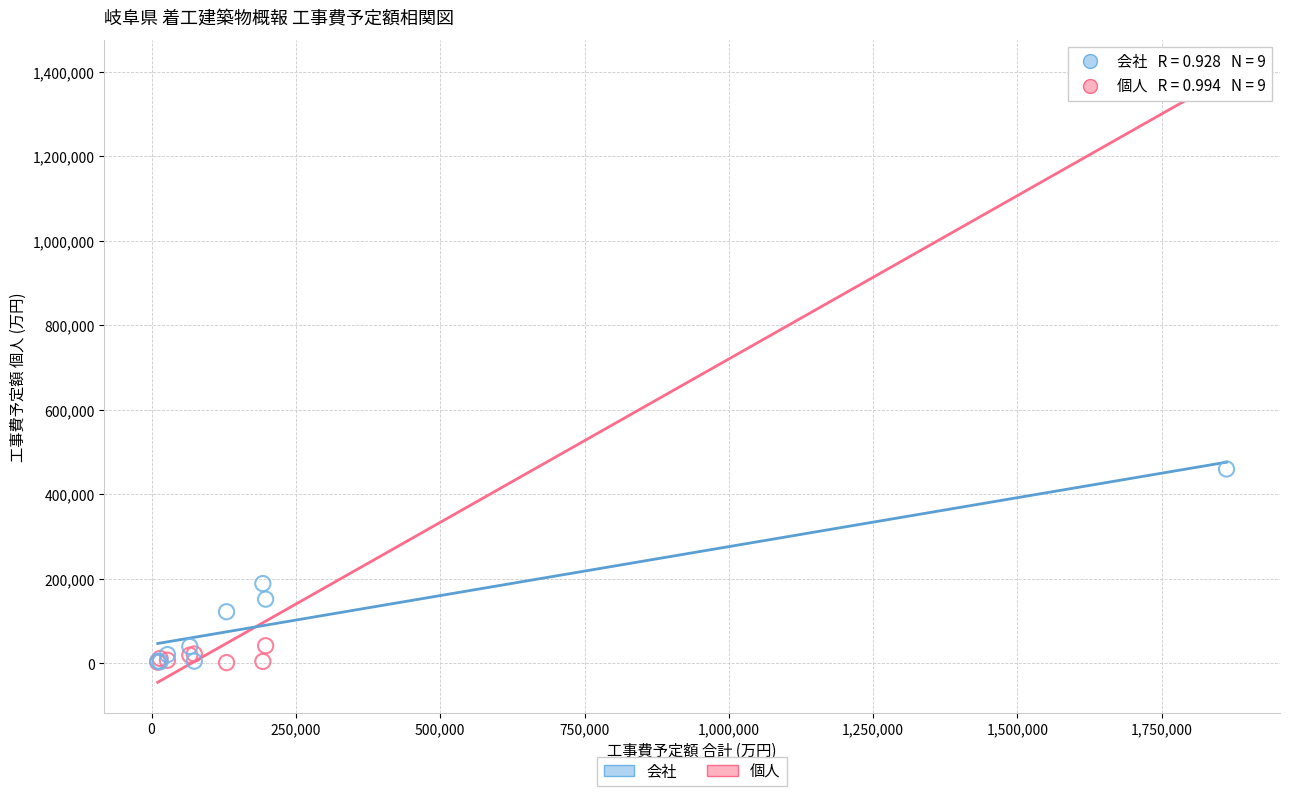

Which series reaches the maximum Y coordinate?

個人